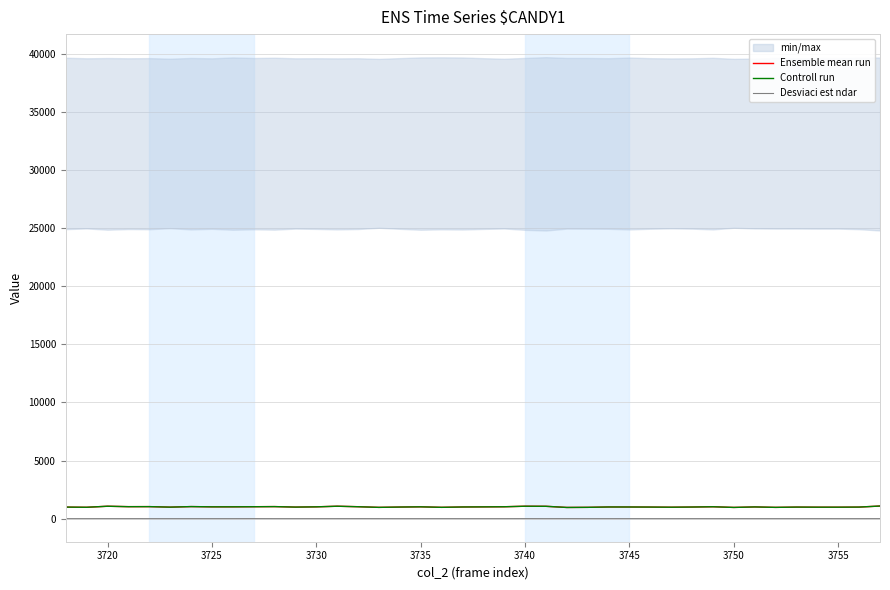

How many data points in Ensemble mean run are less than 1004?

19